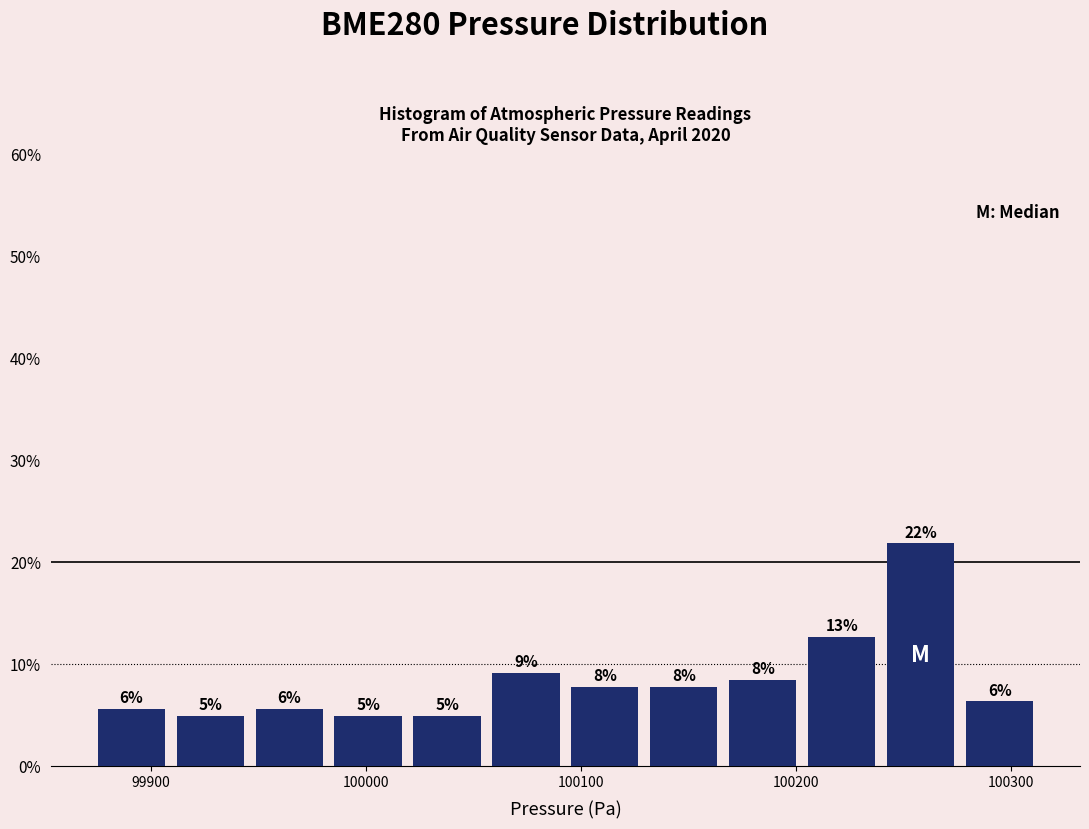

Read against the x-axis, roughly where is the centre of the tallest bar?

100260